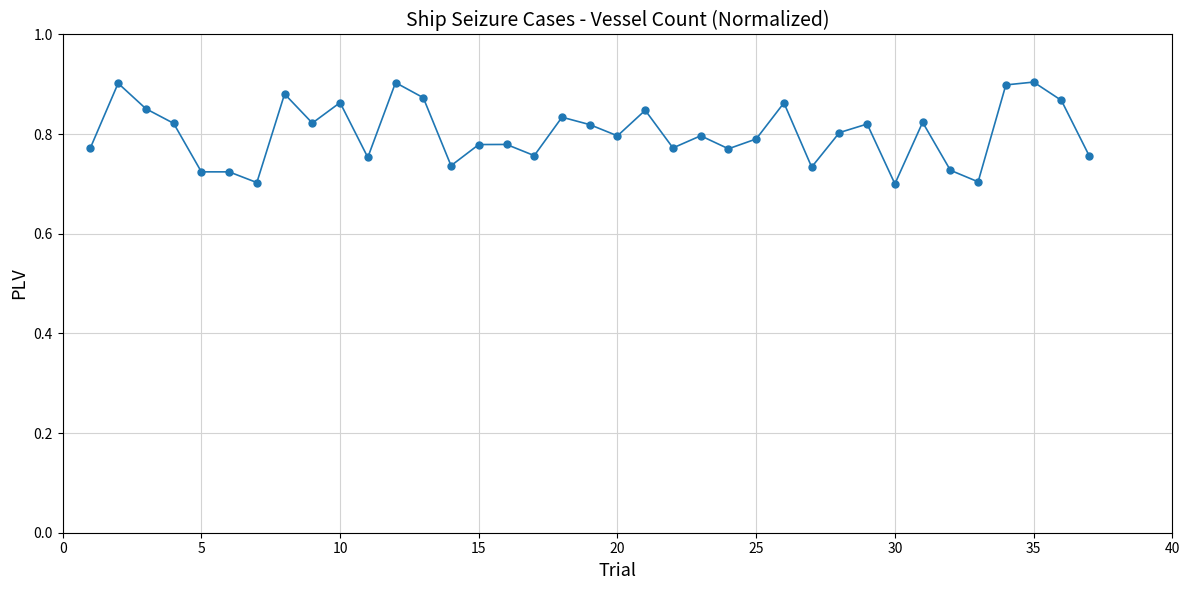

True or false: there are more than 2 points higher than both neighbors.

True